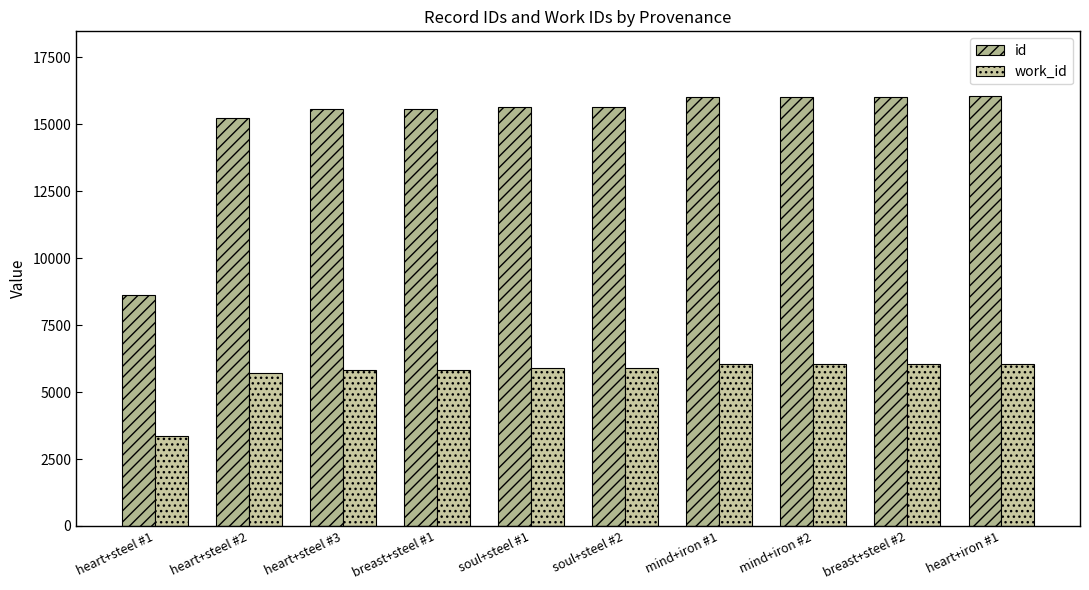

Count the number of data series in this chart.

2